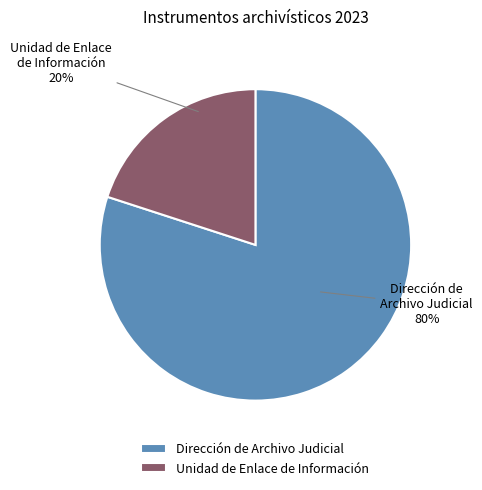

How many segments does this pie chart have?

2